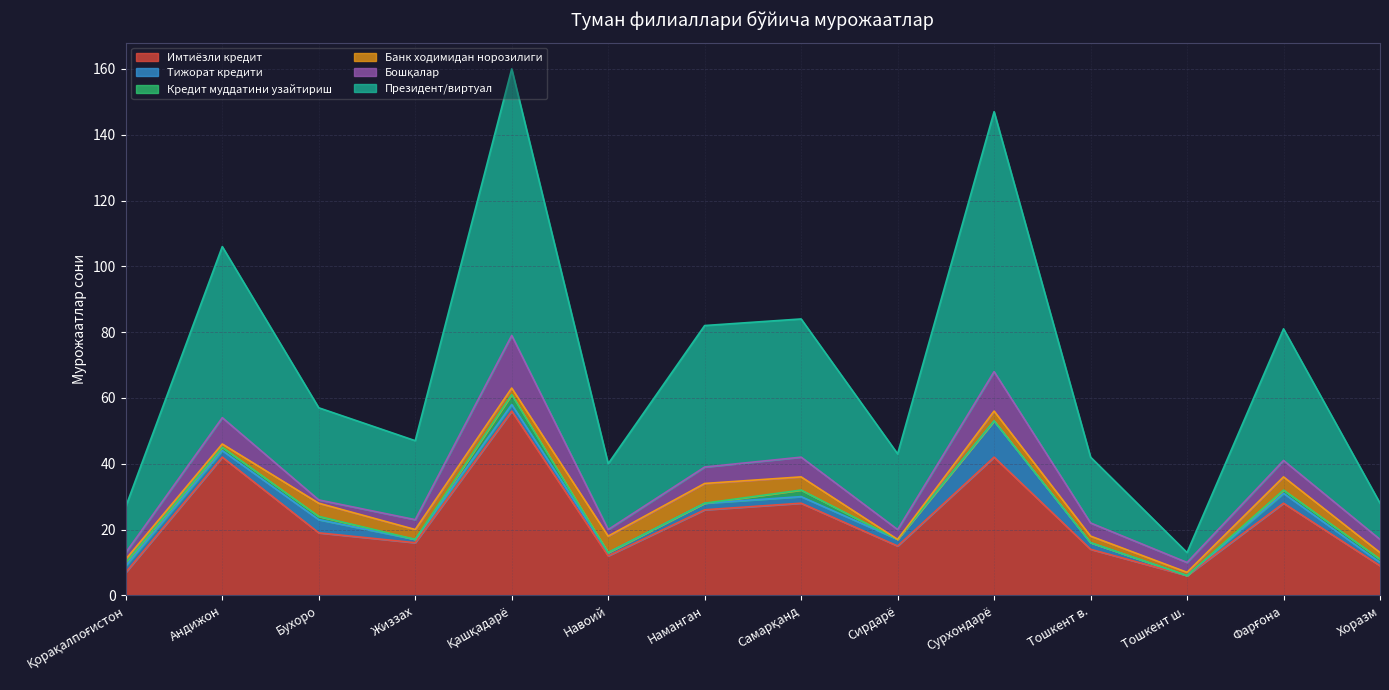

Between Андижон and Тошкент в., which series saw the biggest shift?

Президент/виртуал